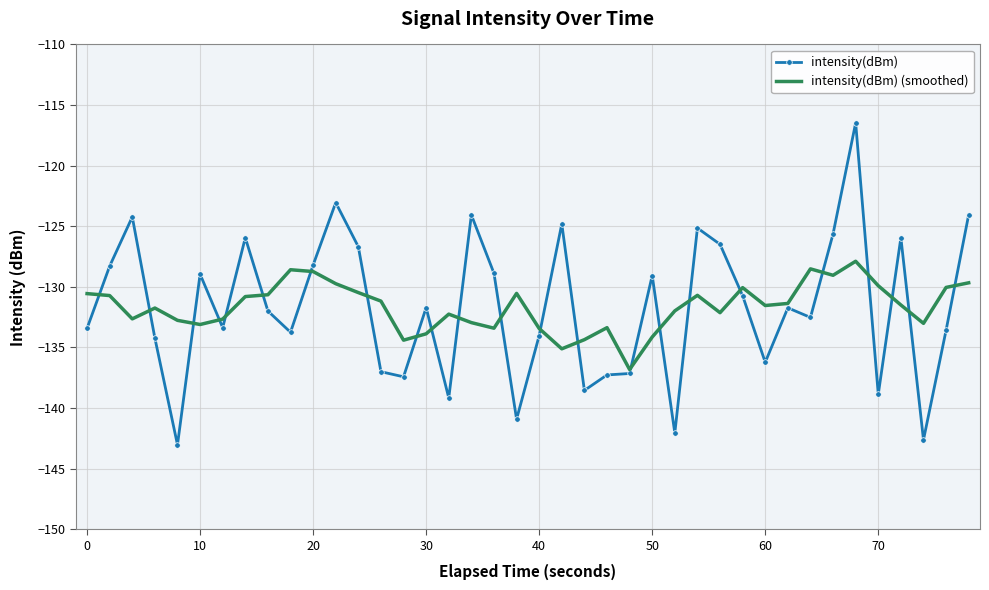

What is the lowest value of the intensity(dBm) (smoothed) series?

-136.8